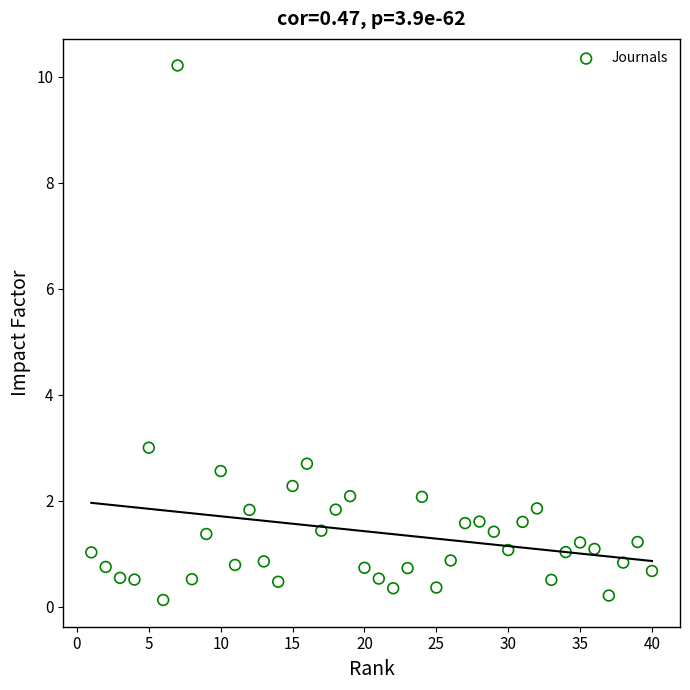

What Y value in the scatter plot is closest to 5?

3.0